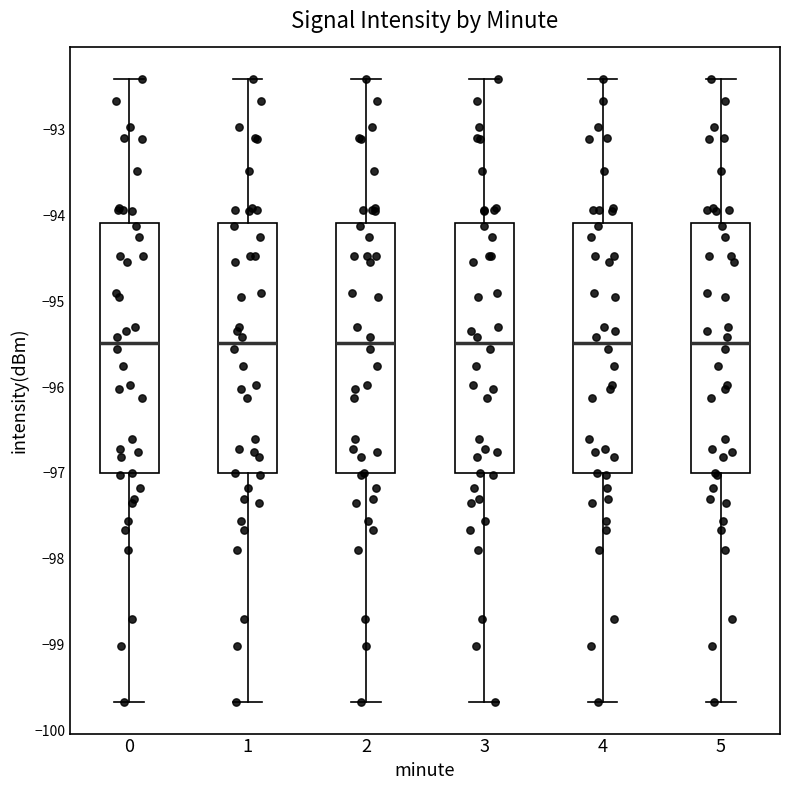

Reading left to right, read every box against the y-axis: the position of its median line, the range the box covers, and the ends of its whiskers. The values are not printed on the chart, so give them approximately, as read against the axis.

0: median -95.5, box -97.0 to -94.1, whiskers -99.7 to -92.4
1: median -95.5, box -97.0 to -94.1, whiskers -99.7 to -92.4
2: median -95.5, box -97.0 to -94.1, whiskers -99.7 to -92.4
3: median -95.5, box -97.0 to -94.1, whiskers -99.7 to -92.4
4: median -95.5, box -97.0 to -94.1, whiskers -99.7 to -92.4
5: median -95.5, box -97.0 to -94.1, whiskers -99.7 to -92.4